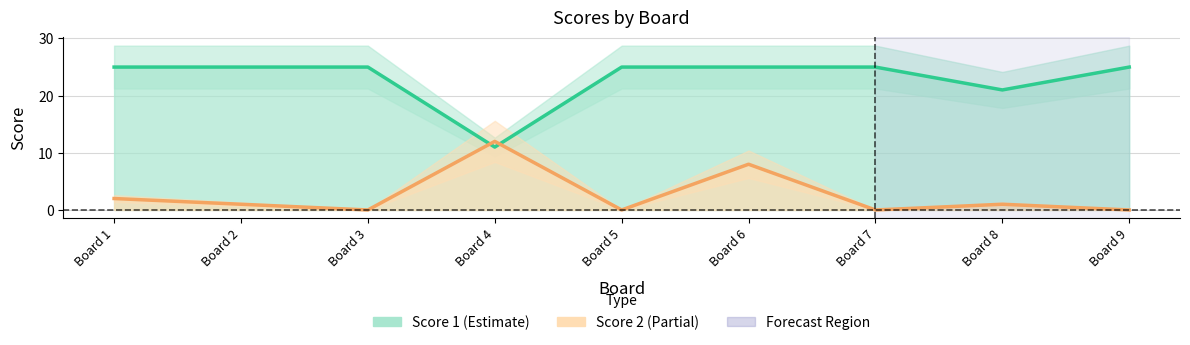

What is the average value of the Score 2 series?

3